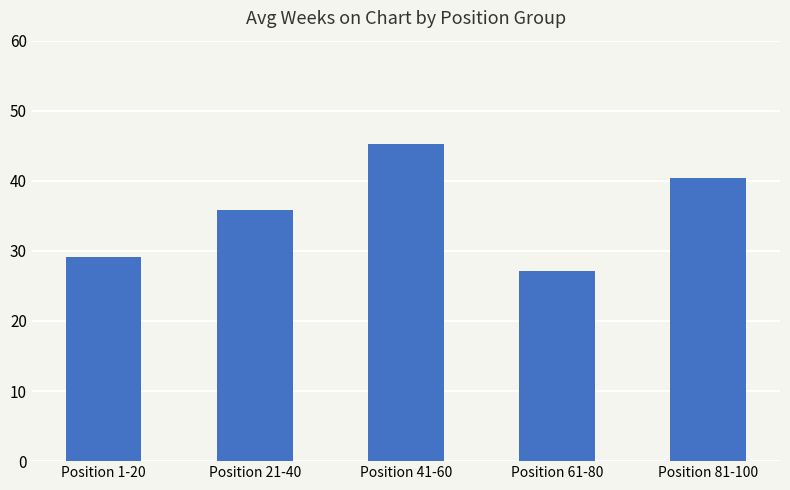

How many bars are there in total?

5